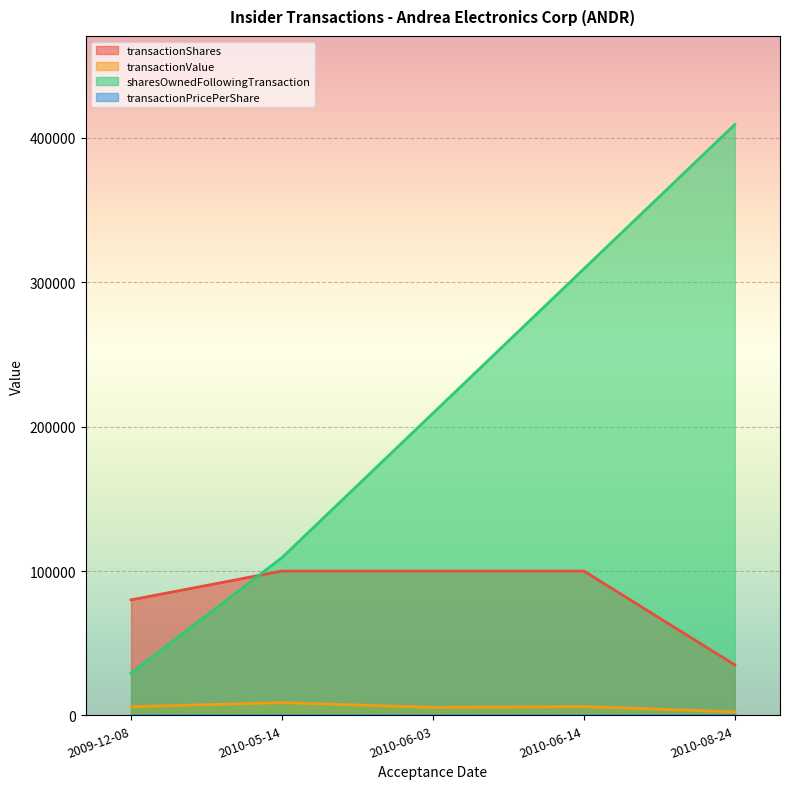

What is the label of the 1st point from the right?

2010-08-24